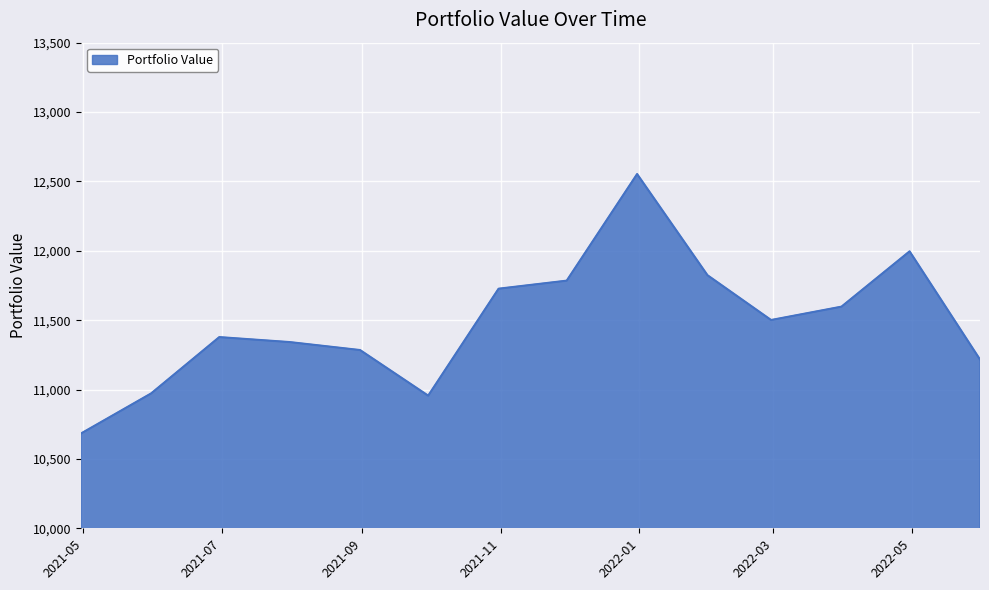

What is the greatest value displayed?

12553.3